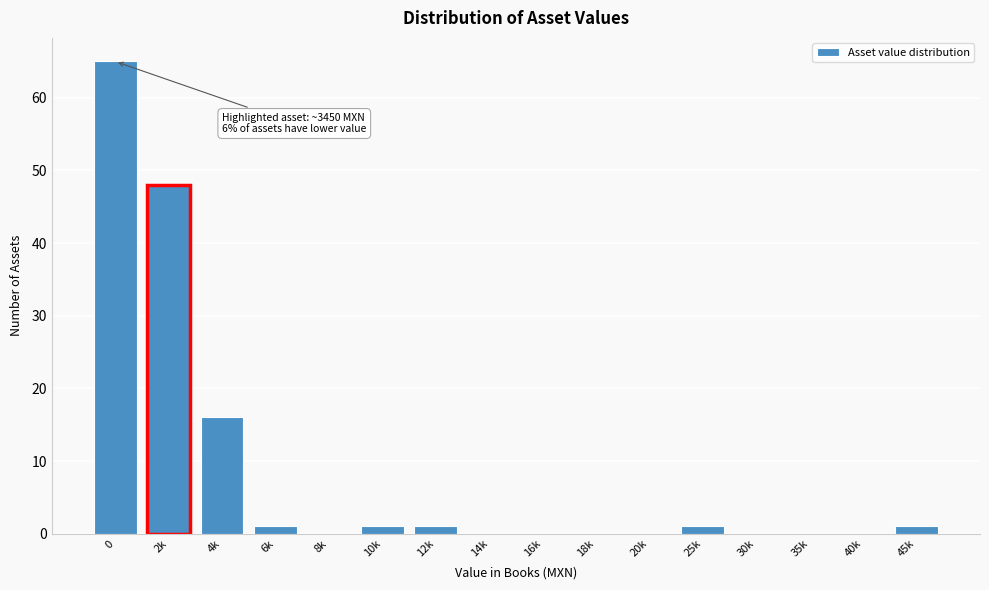

Reading left to right, what are all the values shown in this chart?

0=65	2k=48	4k=16	6k=1	8k=0	10k=1	12k=1	14k=0	16k=0	18k=0	20k=0	25k=1	30k=0	35k=0	40k=0	45k=1